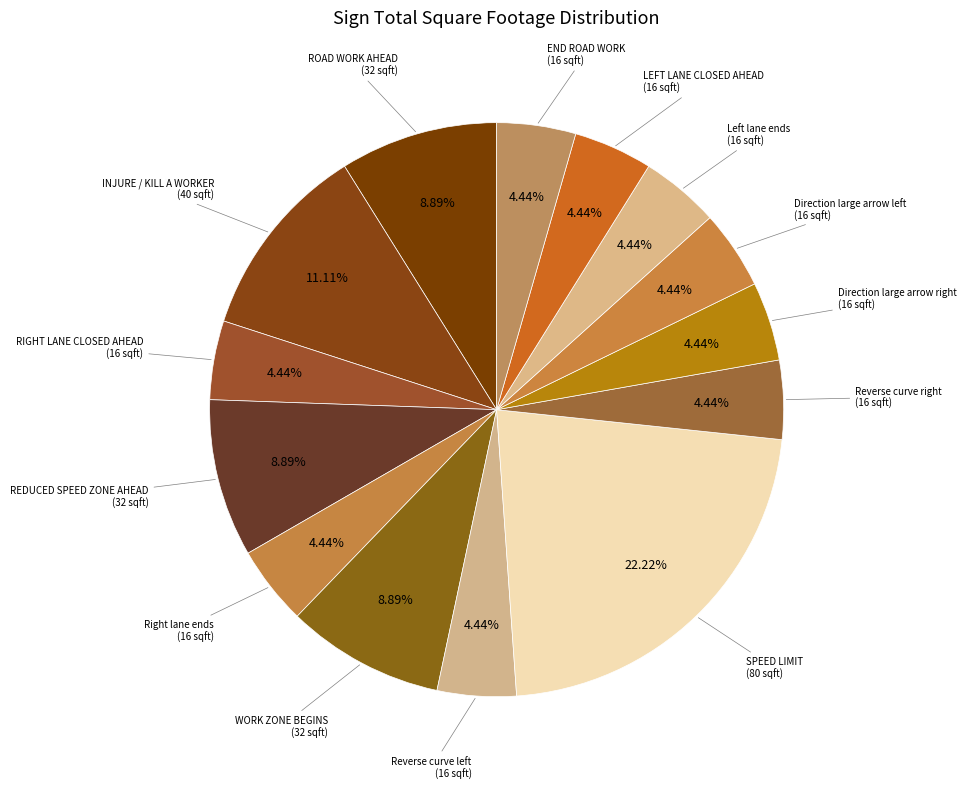

Which category has the smallest portion of the pie?

RIGHT LANE CLOSED AHEAD